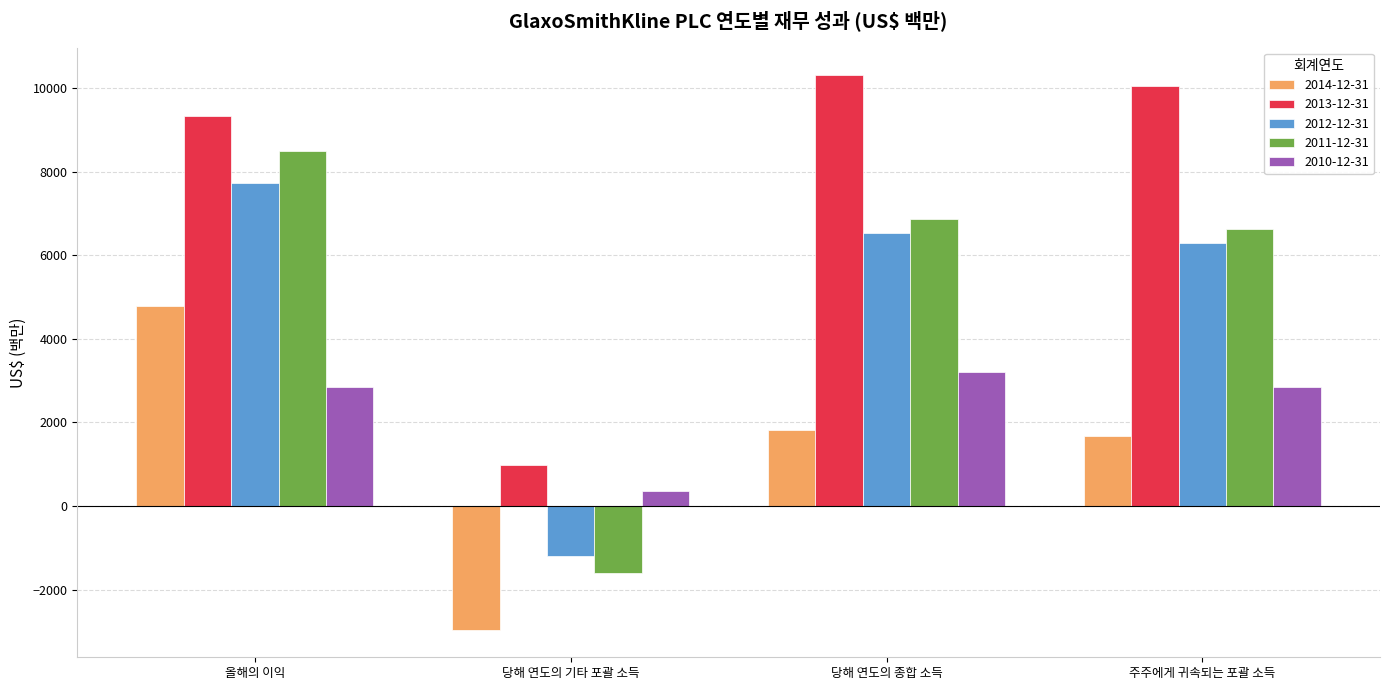

What are all the series names shown in the legend?

2014-12-31, 2013-12-31, 2012-12-31, 2011-12-31, 2010-12-31